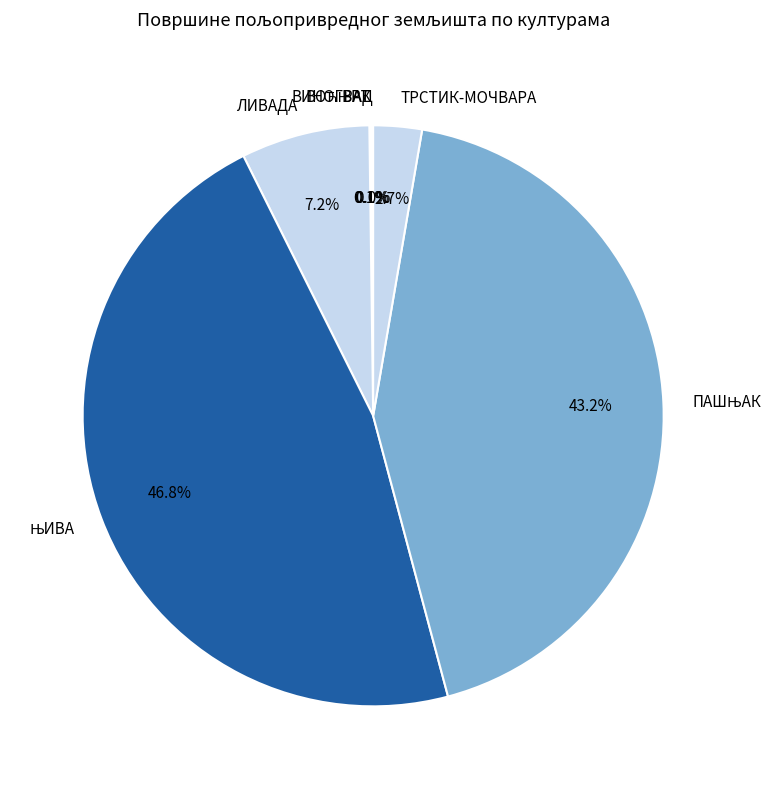

To the nearest percent, what portion does ЛИВАДА represent?

7%